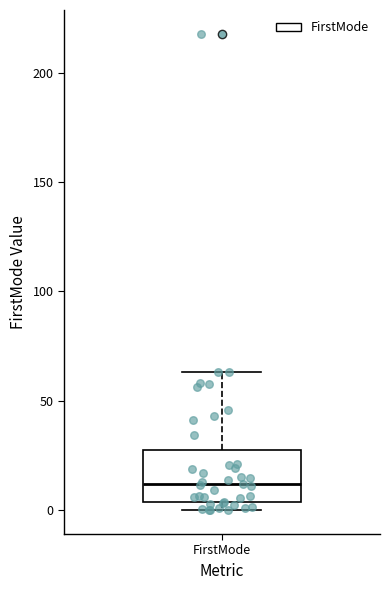

Transcribe this box plot: give where the median line is, the range the box spans, and where the two whiskers end, as read against the y-axis. The values are not printed on the chart, so give them approximately, as read against the axis.

median 10, box 5 to 30, whiskers 0 to 65